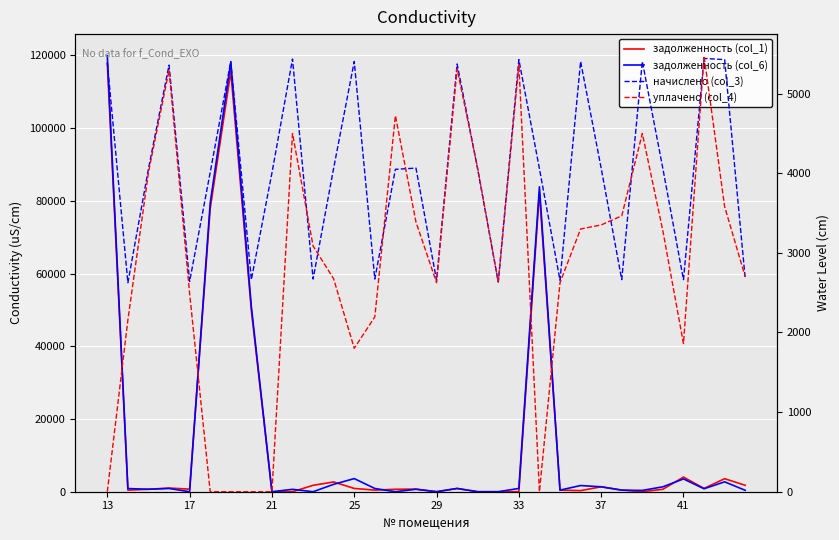

Rank the series at 14 from highest to lowest value.

уплачено (col_4), начислено (col_3), задолженность (col_1), задолженность (col_6)